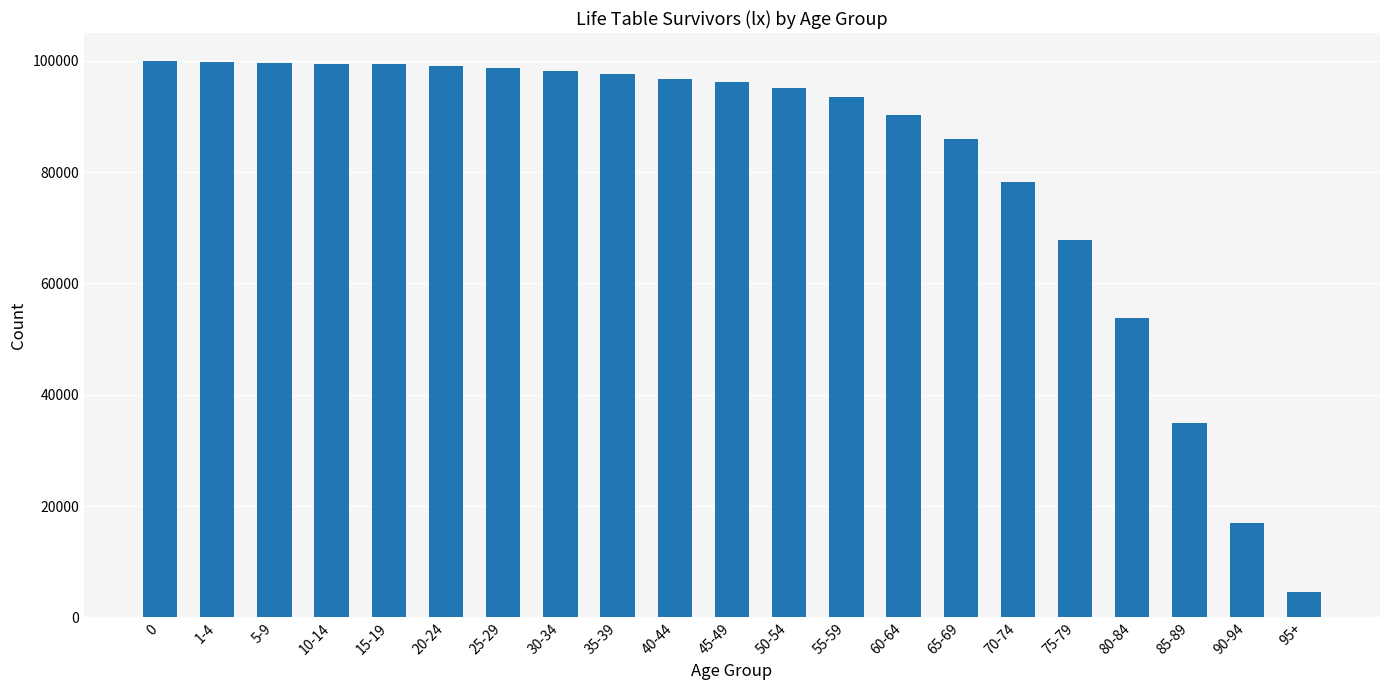

Approximately how many times larger is the value at 80-84 compared to 15-19?

0.5